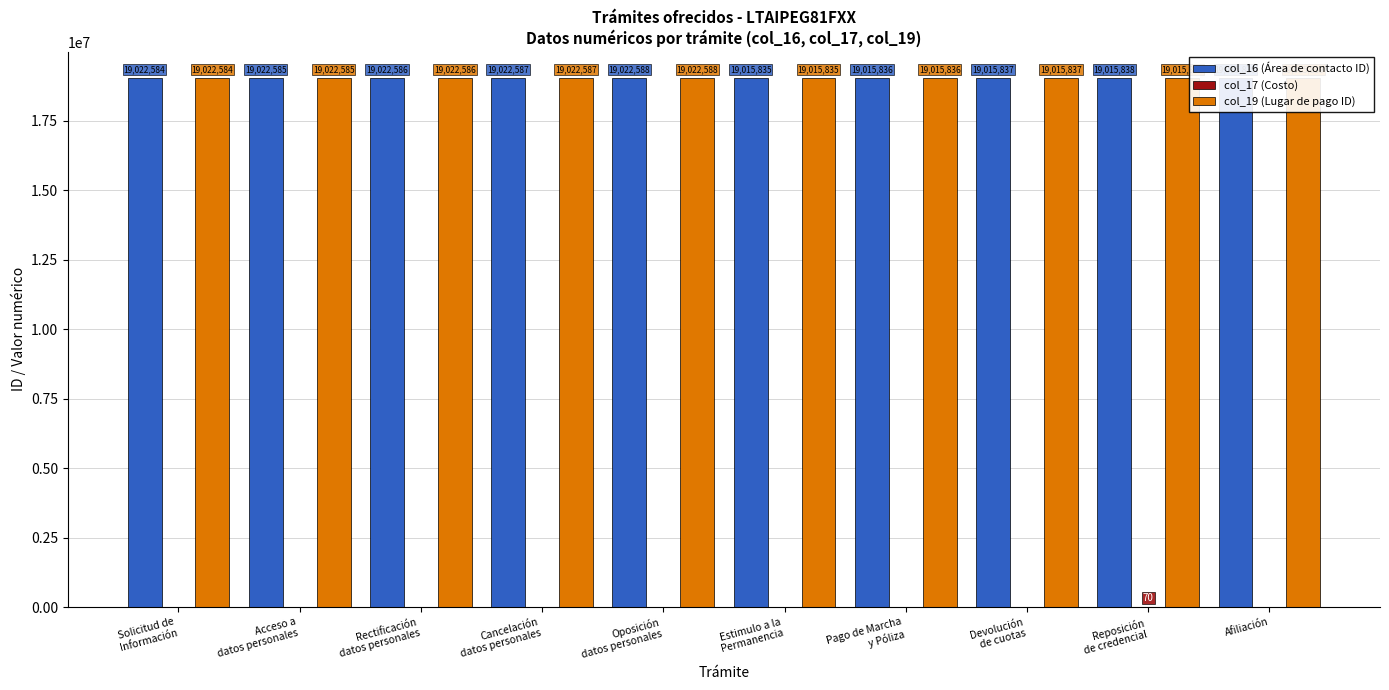

Read the col_19 (Lugar de pago ID) value at Afiliación.

19015839